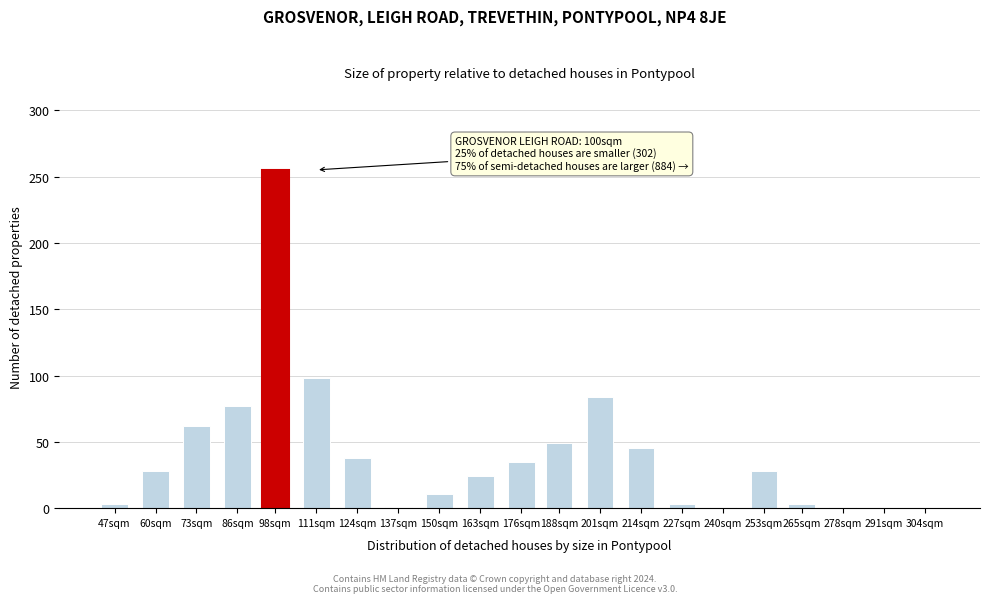

What is the change in value from 86sqm to 291sqm?

-77